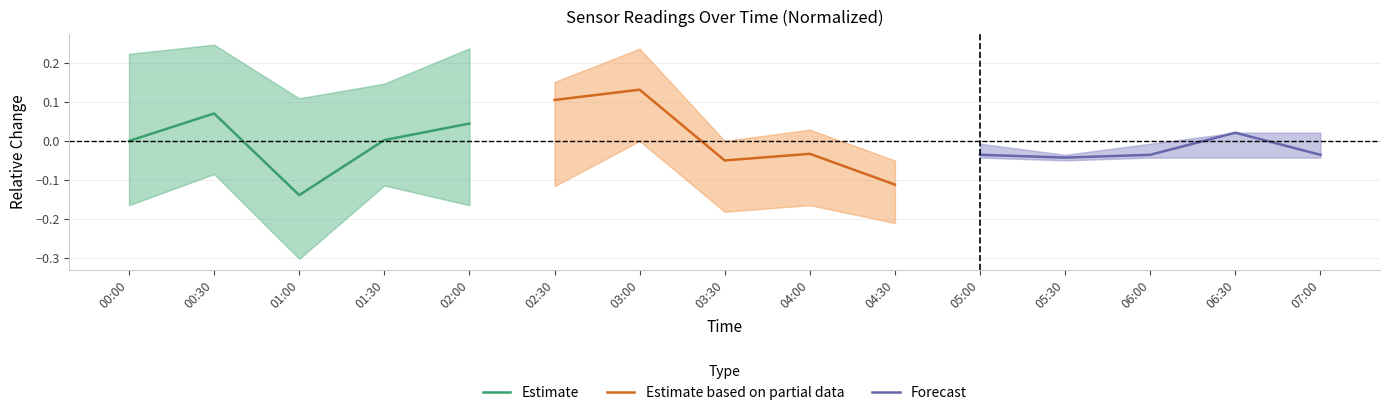

In Forecast, how many points are lower than both neighbors (excluding endpoints)?

1